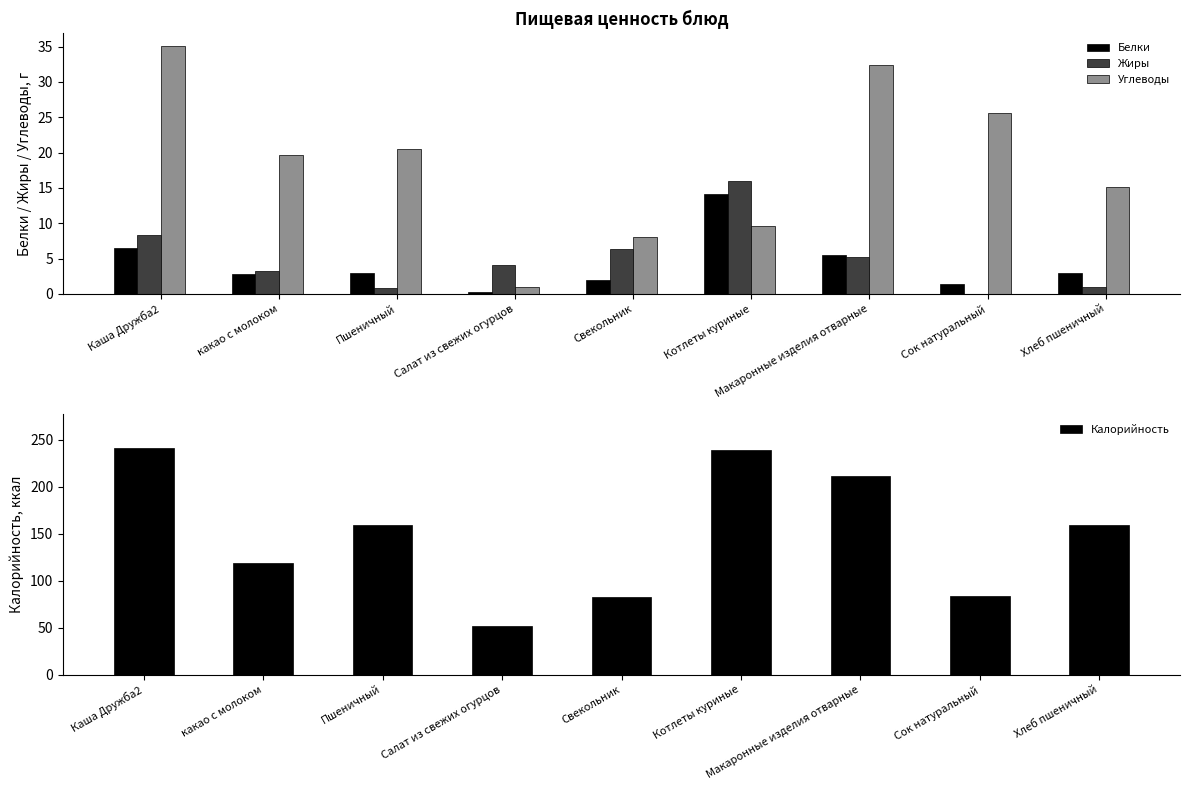

True or false: Калорийность has a value of 211.1 at Макаронные изделия отварные.

True